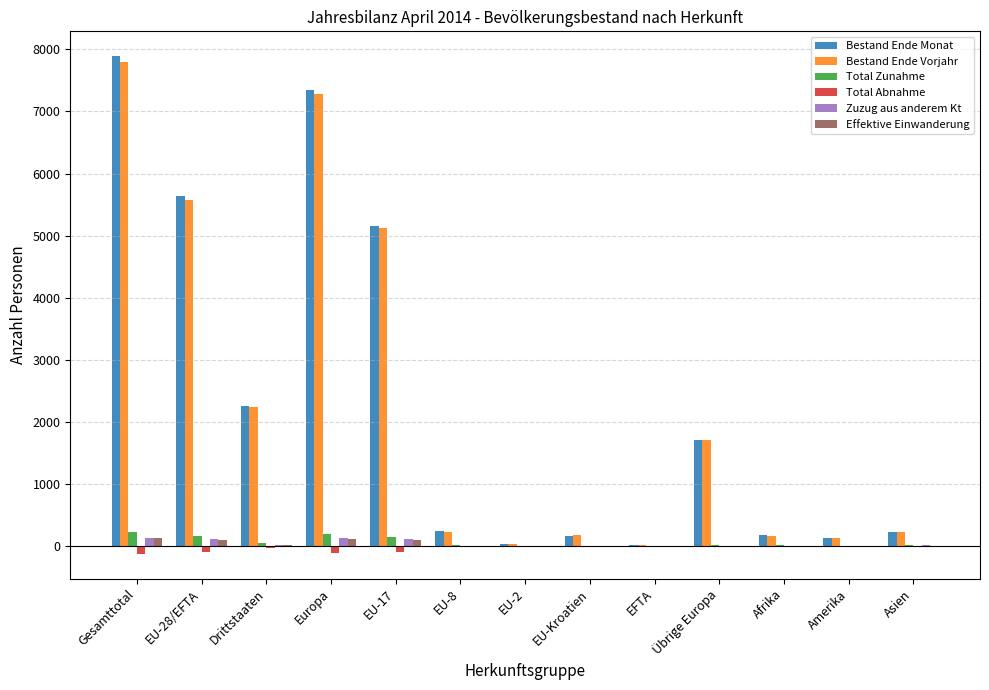

At which label is Bestand Ende Monat closest to 3955?

EU-17